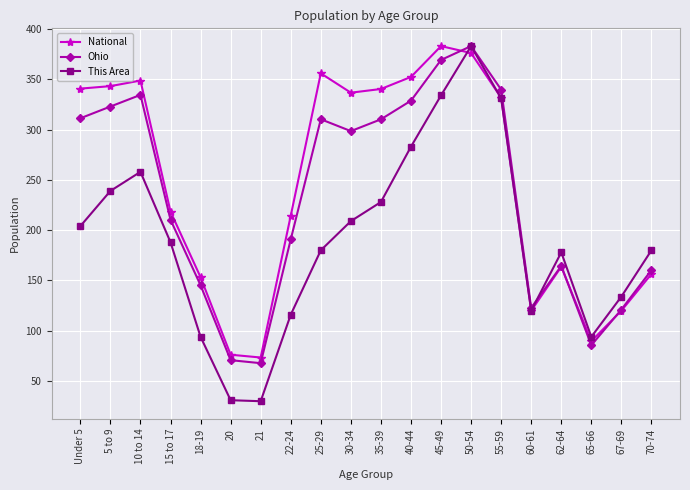

True or false: Ohio has a value of 310.3 at 25-29.

True